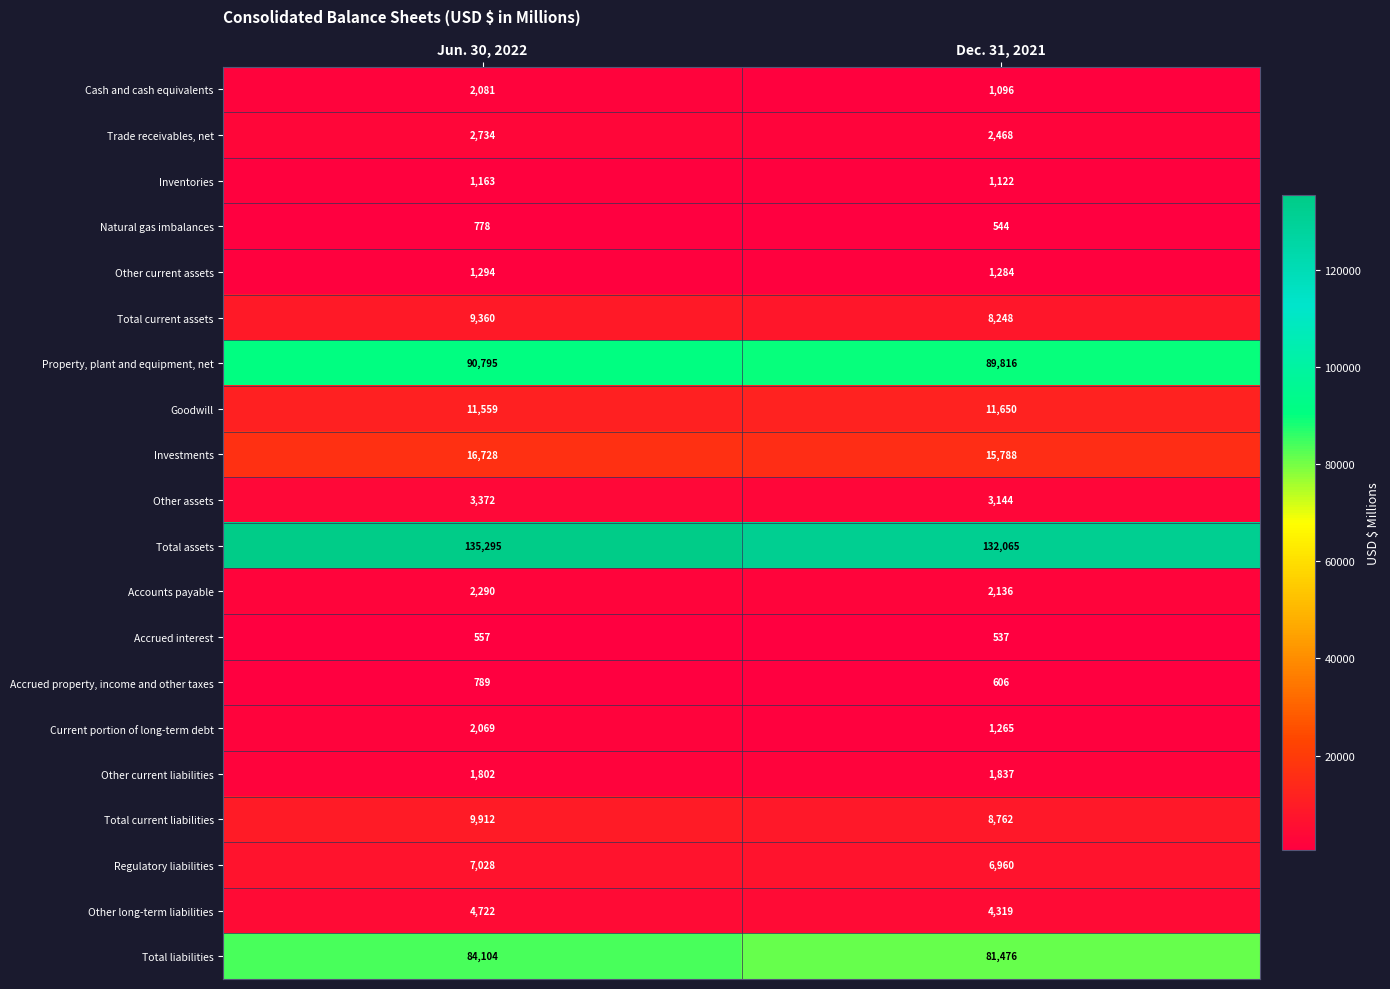

At how many categories does at least one series exceed 43741?

2